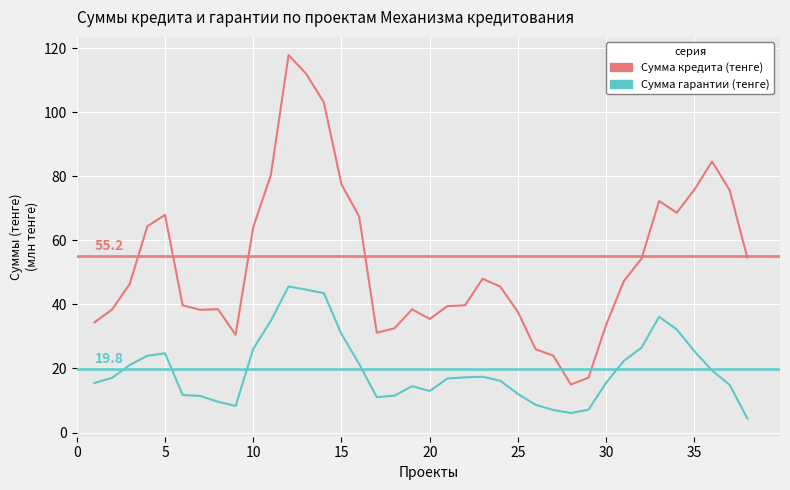

How many lines are shown in the chart?

2